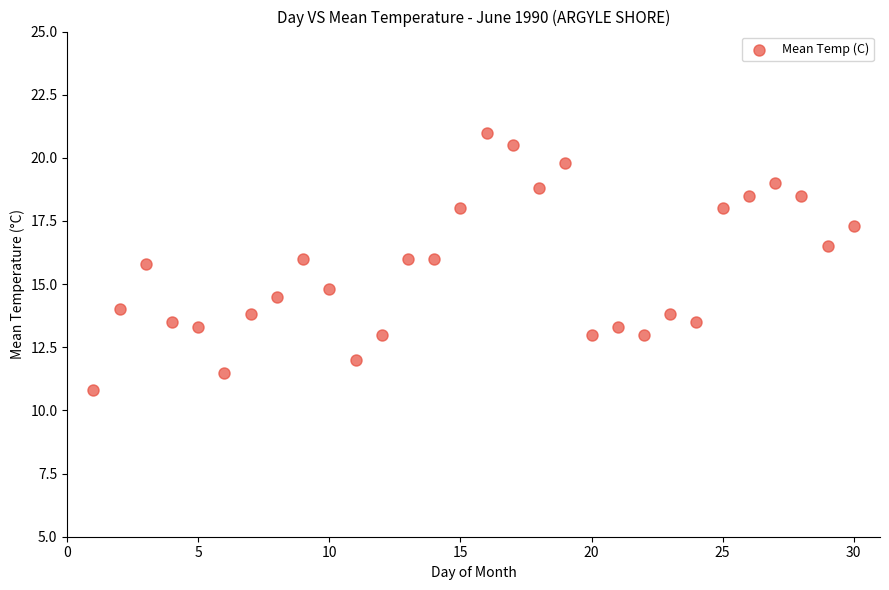

What is the range of Y values (max minus min)?

10.2